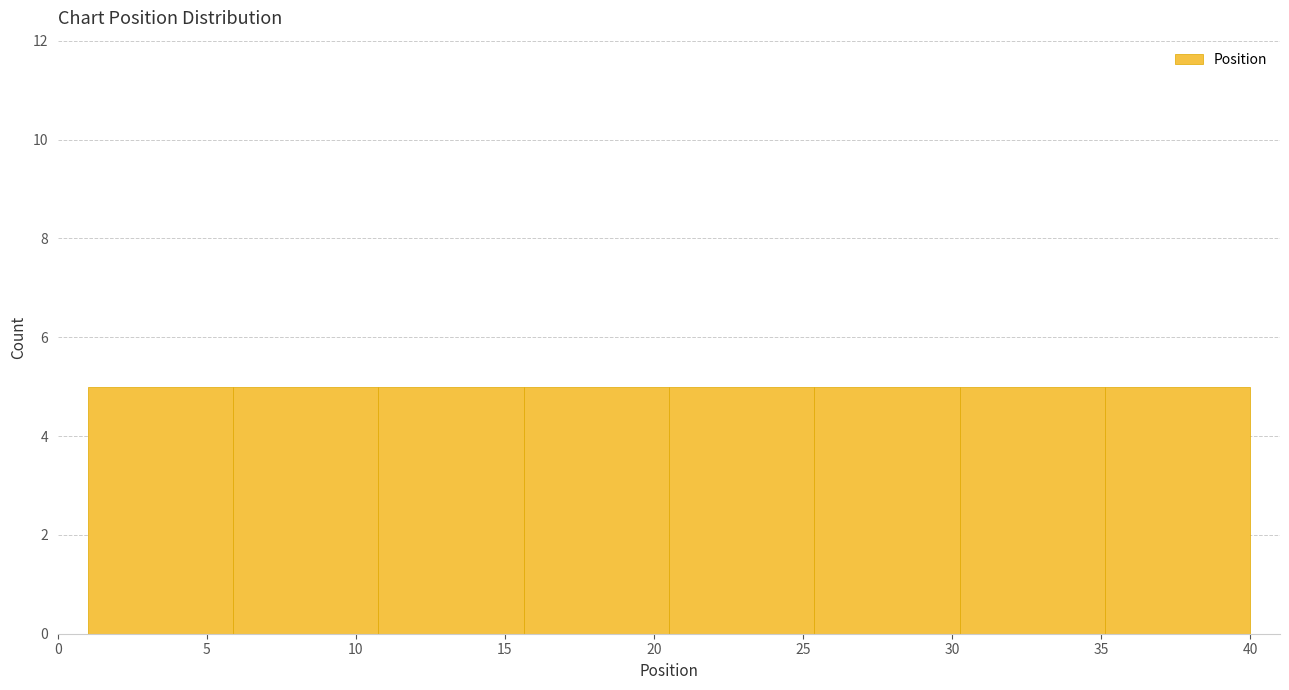

How tall is the bar that spans 6.0 to 11.0 on the x-axis? Neither the bar edges nor the heights are printed on the chart, so give them approximately, as read against the axes.

5